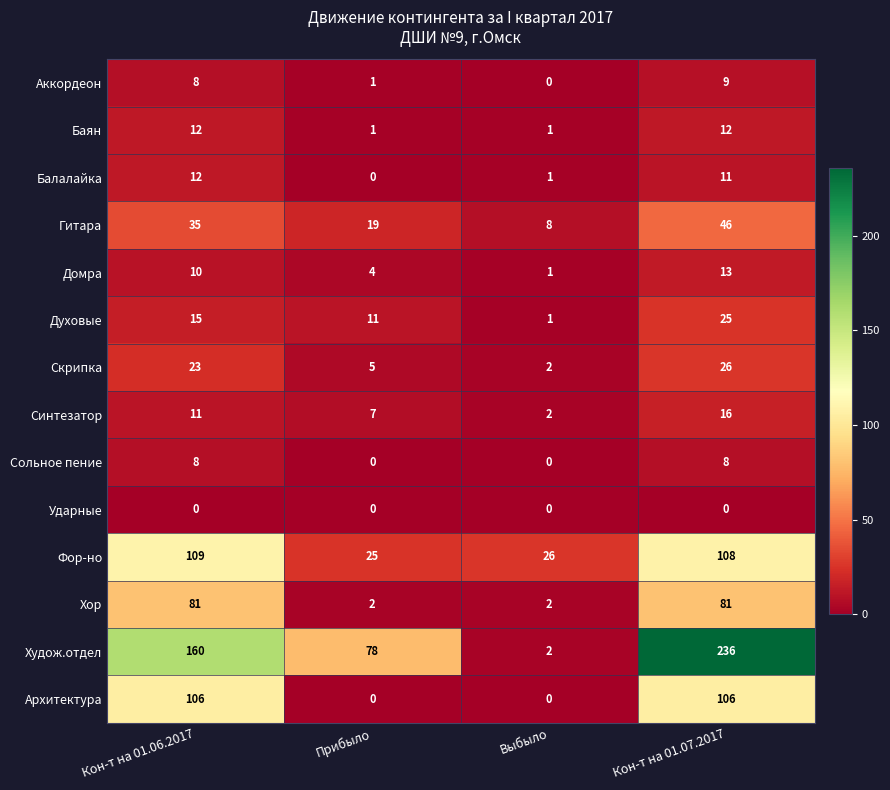

The Фор-но series shows 109 at Кон-т на 01.06.2017. True or false?

True